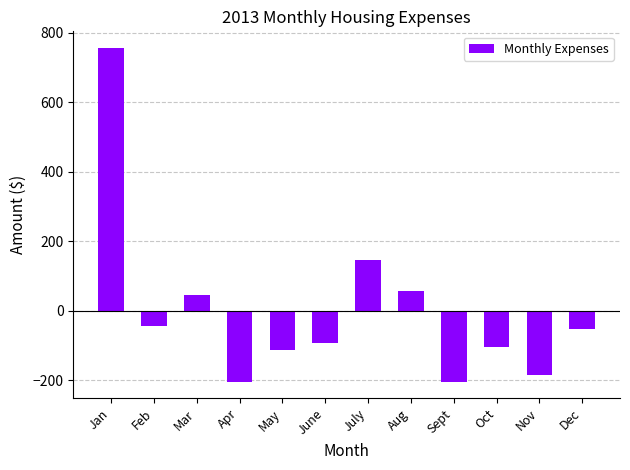

At which label does the data first exceed -54?

Jan